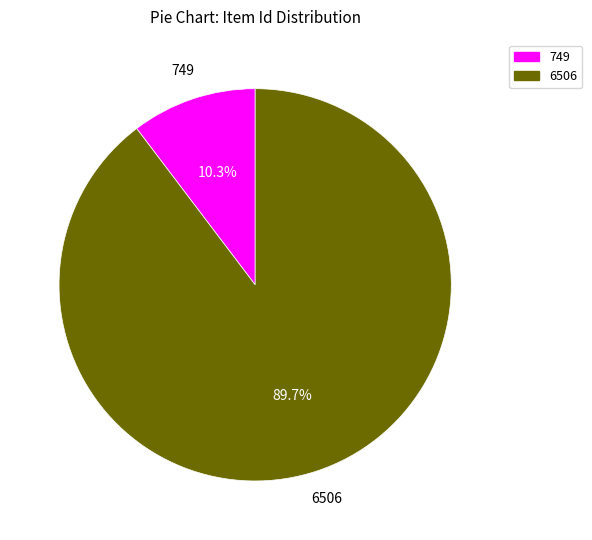

Is there any slice that represents more than half of the pie?

Yes